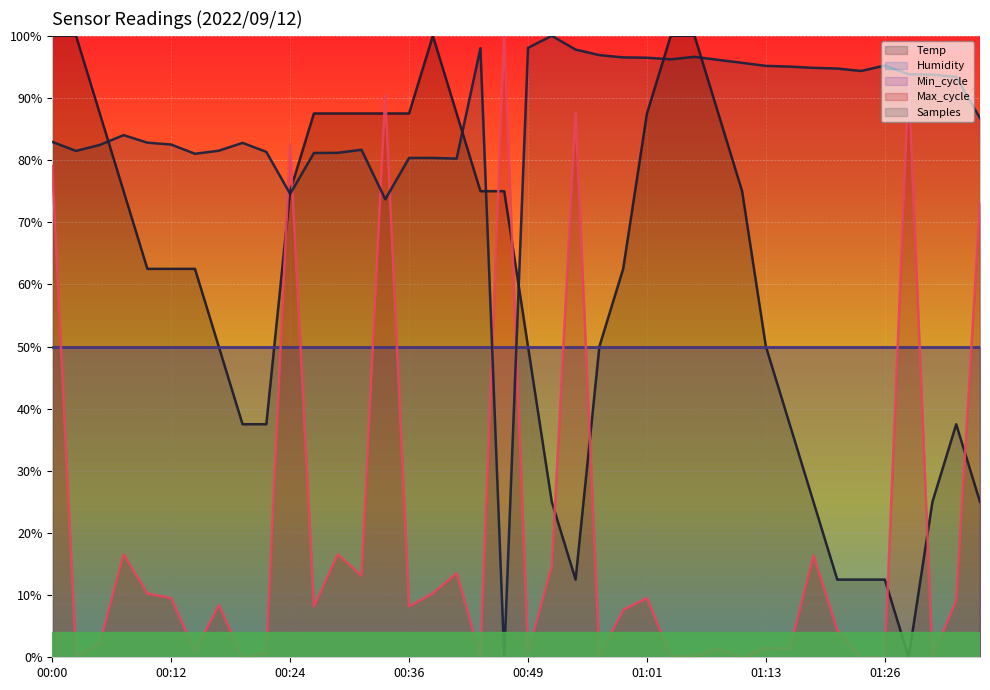

True or false: Samples has a value of 94.8 at 01:18.

True